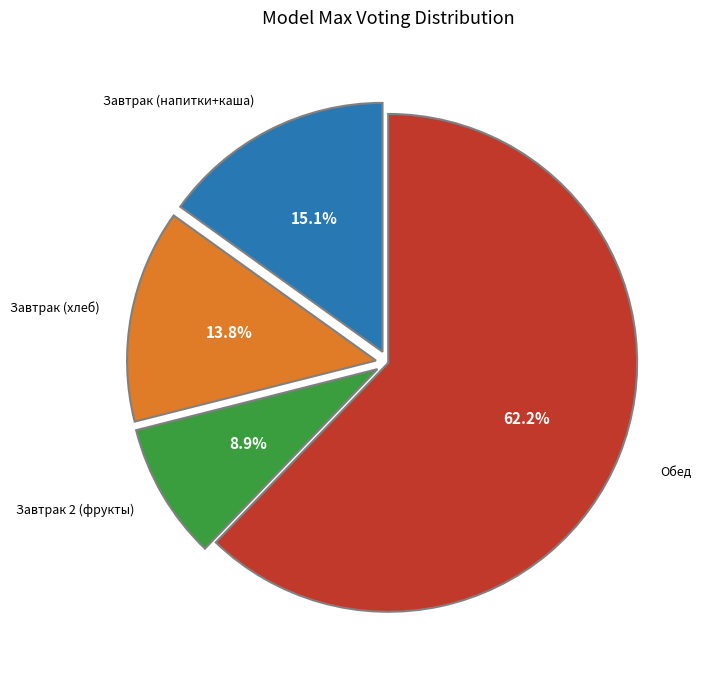

To the nearest percent, what is the average slice percentage?

25%